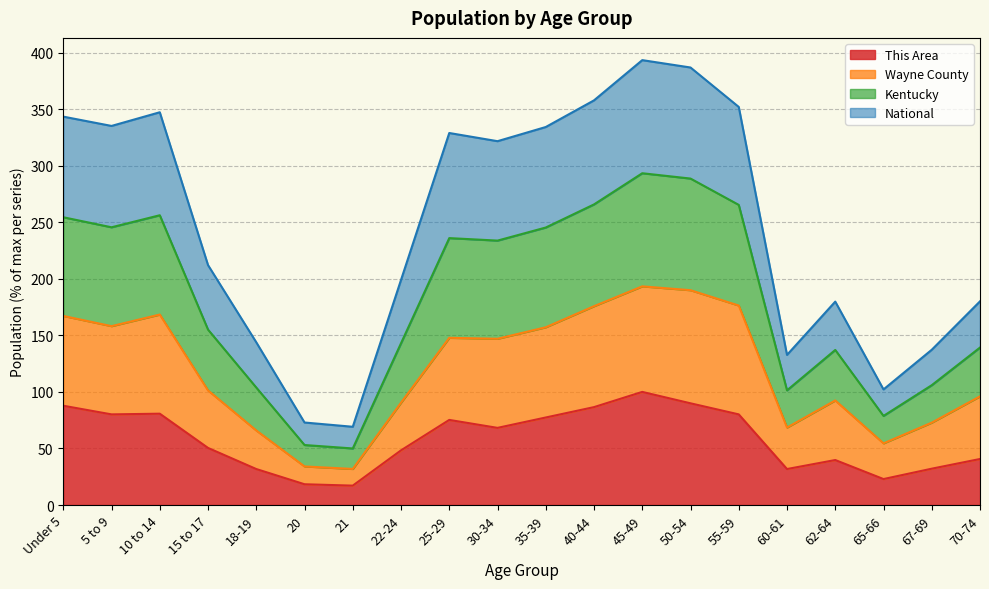

Rank the categories by Kentucky value from lowest to highest.

21, 20, 65-66, 60-61, 67-69, 18-19, 62-64, 70-74, 22-24, 15 to 17, 30-34, 25-29, 35-39, 5 to 9, Under 5, 10 to 14, 55-59, 40-44, 50-54, 45-49